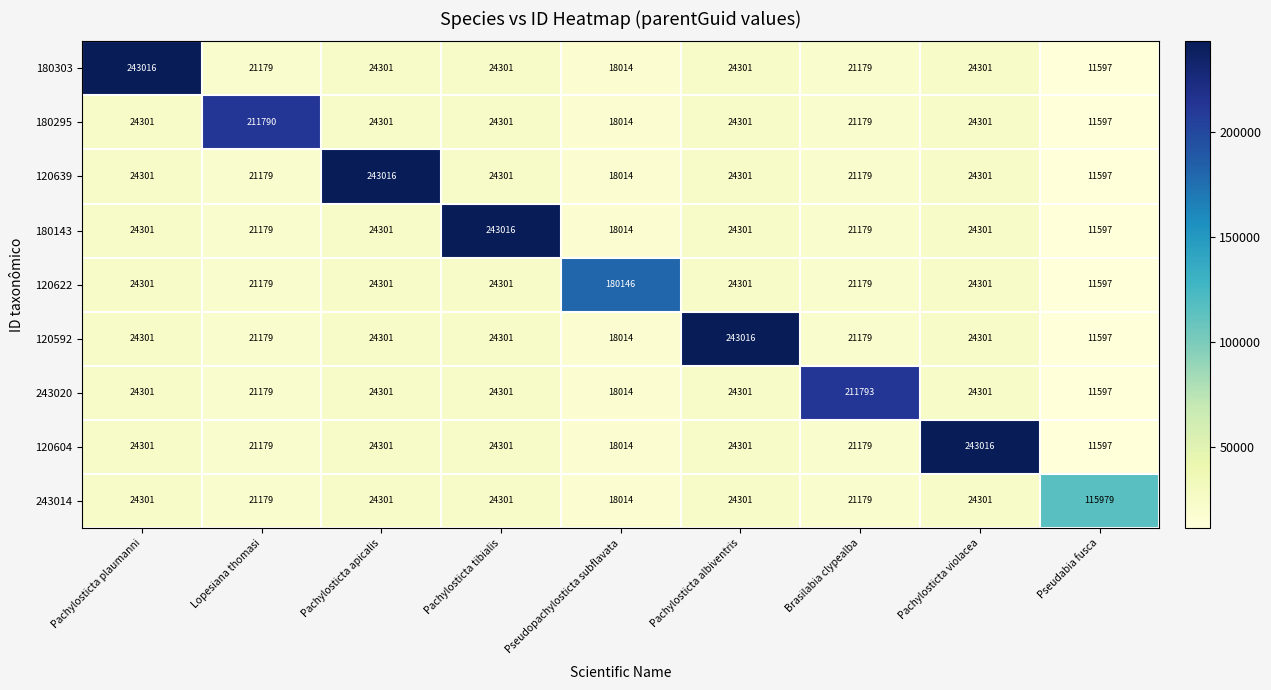

Between Lopesiana thomasi and Pachylosticta violacea, which series saw the biggest shift?

120604